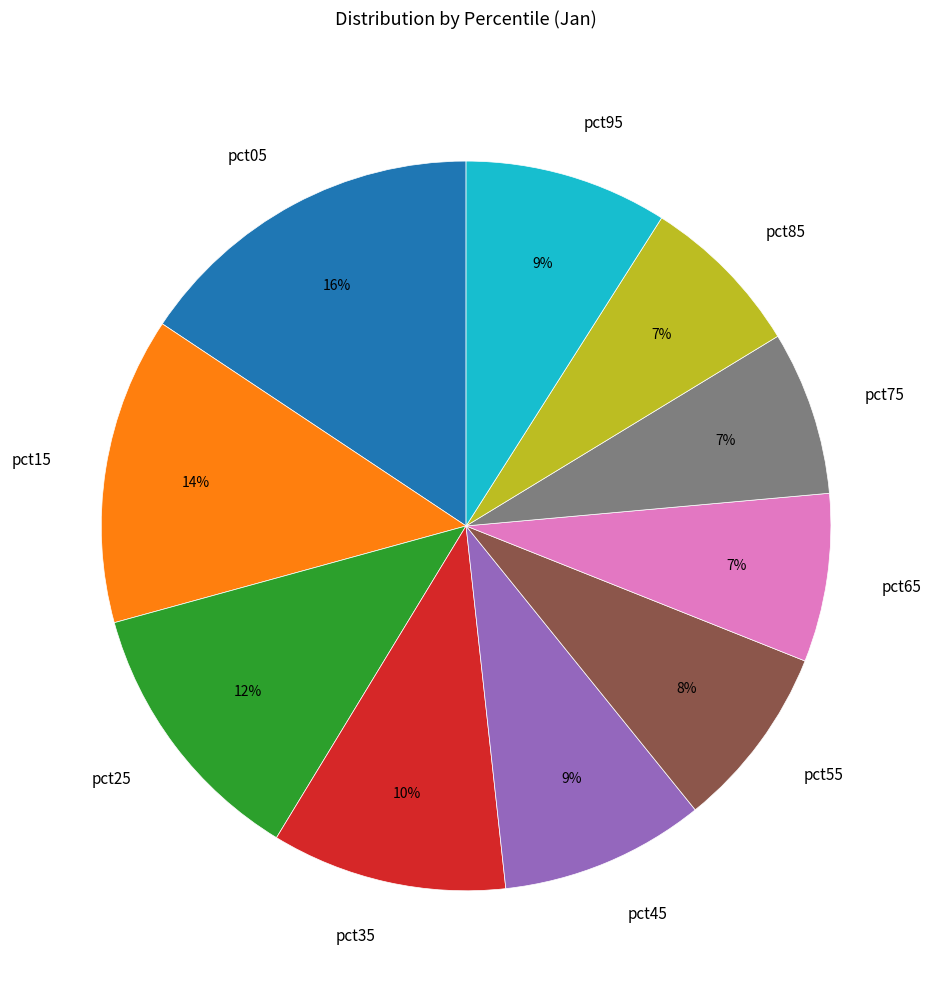

How many slices are in this pie chart?

10